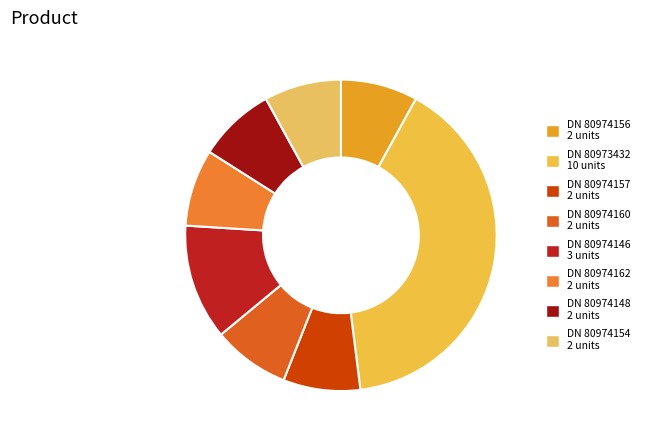

Does any single category account for the majority?

No